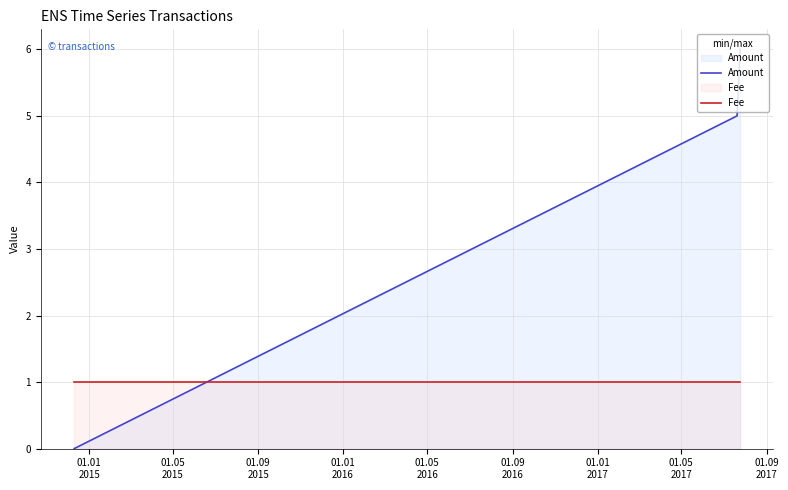

What are all the series names shown in the legend?

Amount, Fee